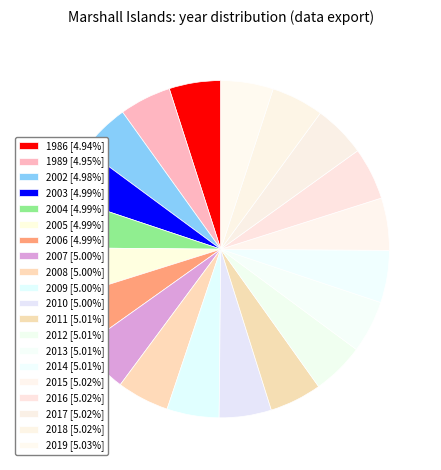

The 2005 slice represents 12% of the pie. True or false?

False